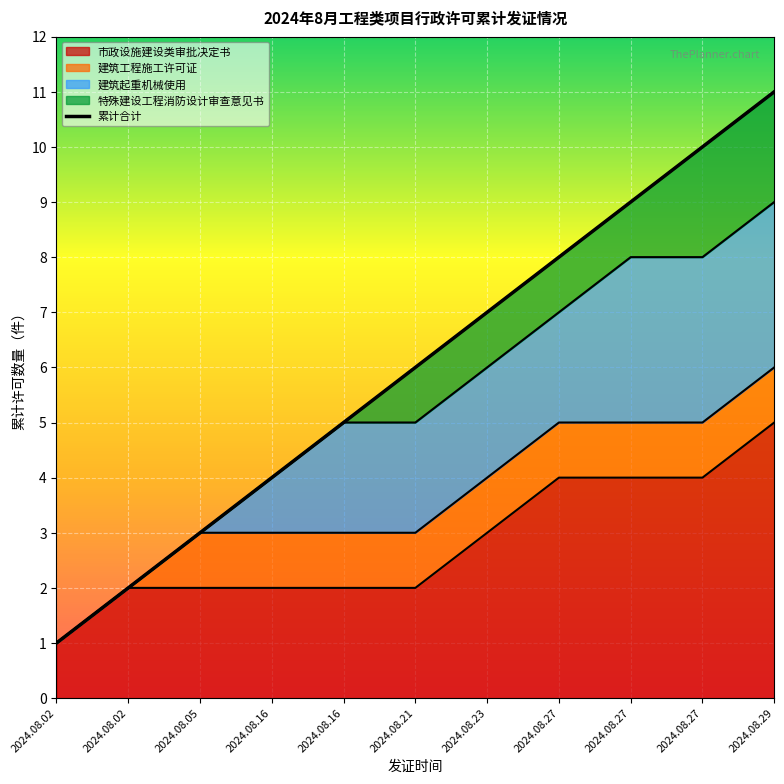

Is it true that the value at 2024.08.21 is 6?

True